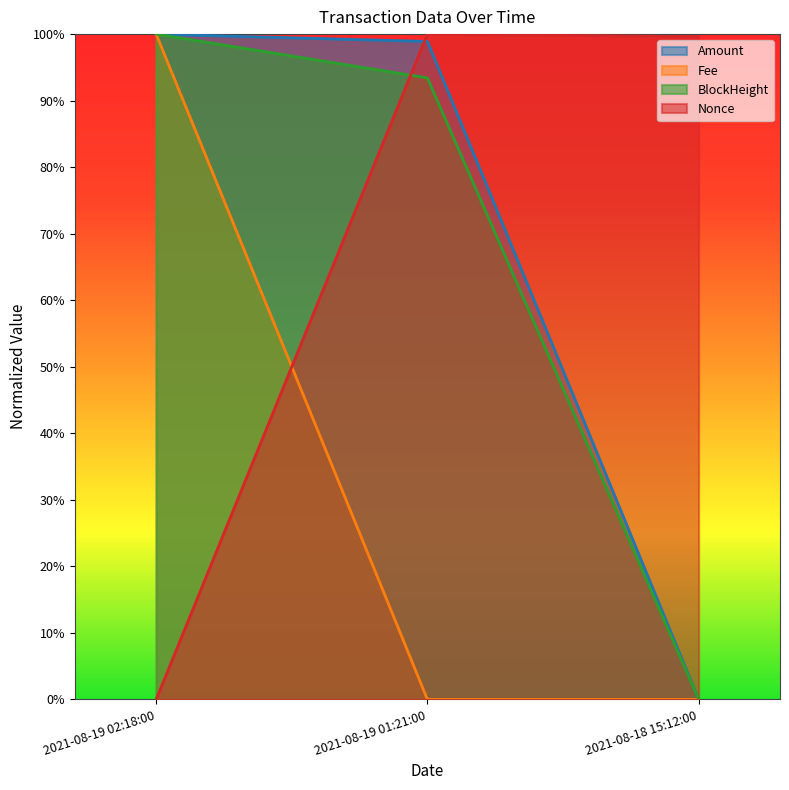

Is the value of Nonce at 2021-08-18 15:12:00 greater than the value of BlockHeight at 2021-08-19 01:21:00?

Yes